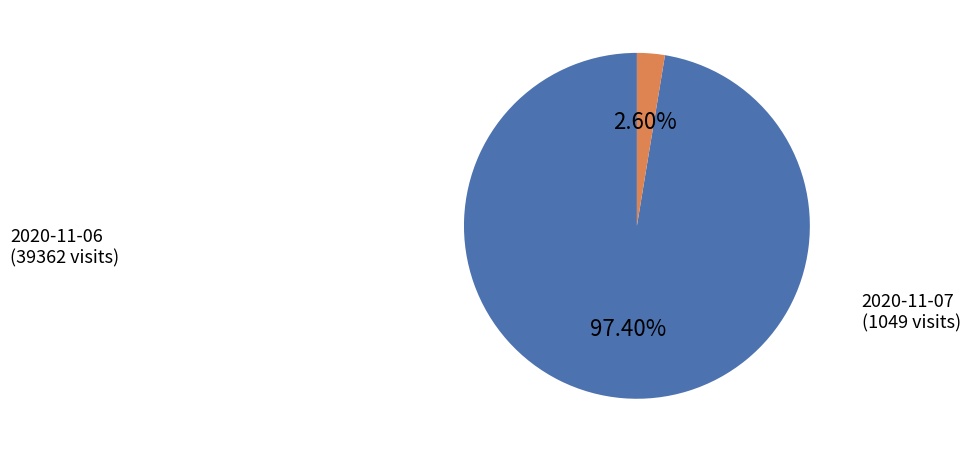

Approximately how many times larger is the value at 2020-11-06 compared to 2020-11-07?

37.5